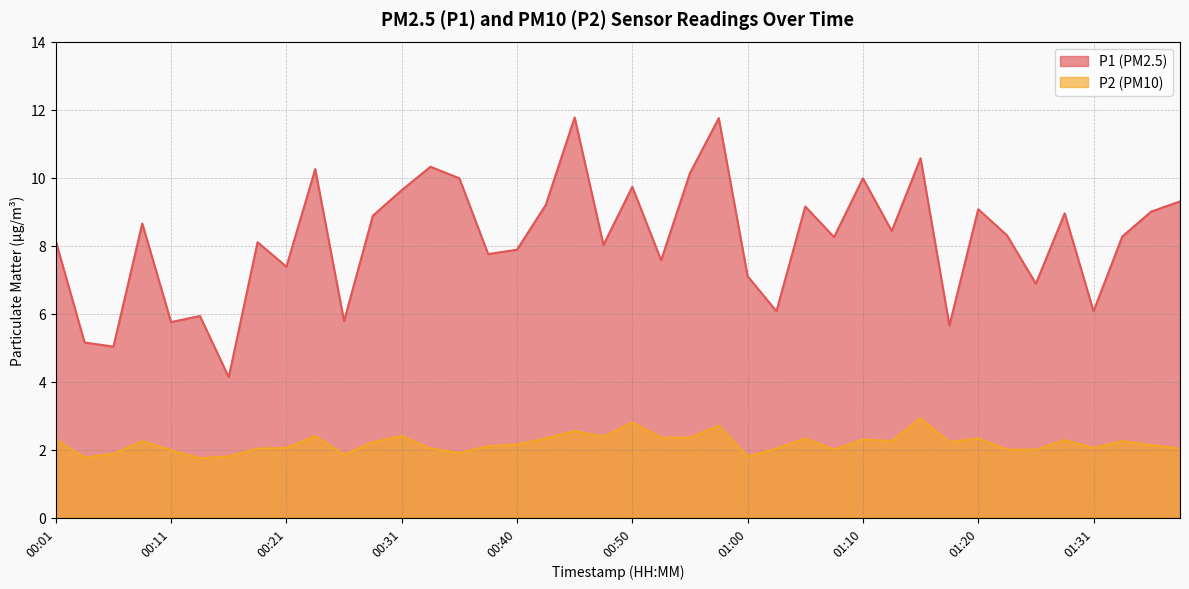

List the series in order of their overall mean, lowest first.

P2, P1